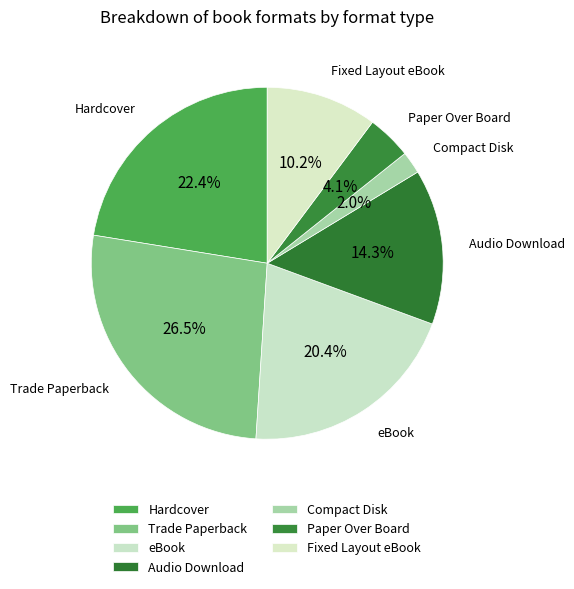

Count the number of slices in the pie.

7